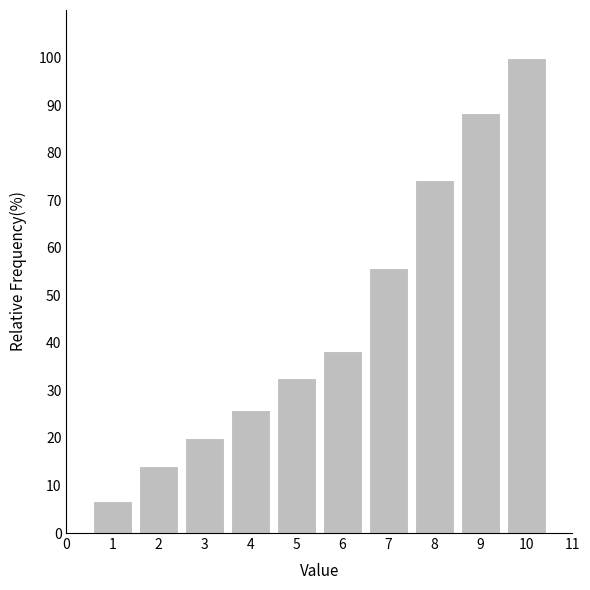

Reading left to right, extract all data points from this chart.

1=6.7	2=14.2	3=20.0	4=25.8	5=32.5	6=38.3	7=55.8	8=74.2	9=88.3	10=100.0